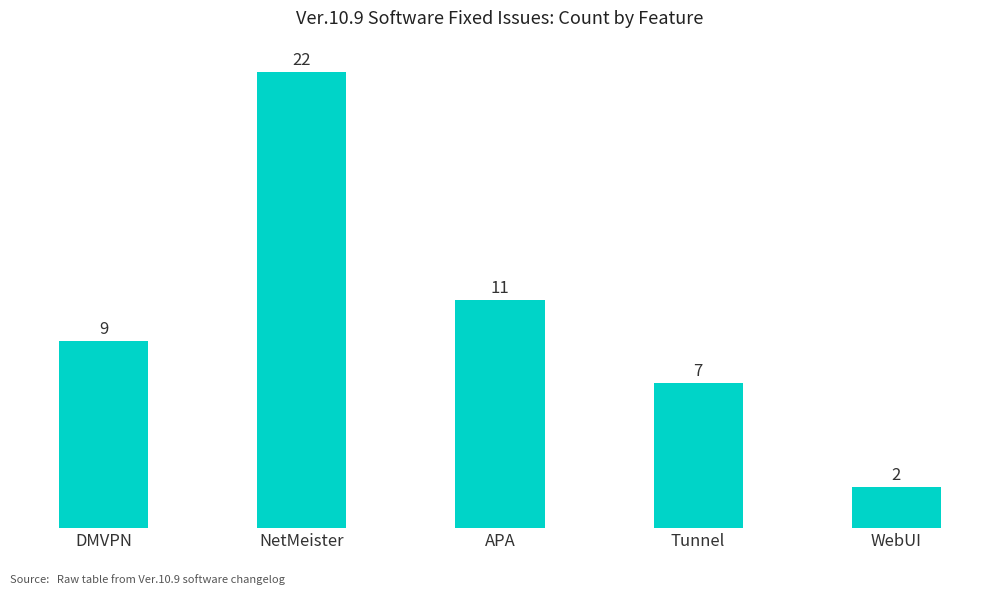

The chart shows a value of 12 at NetMeister. True or false?

False